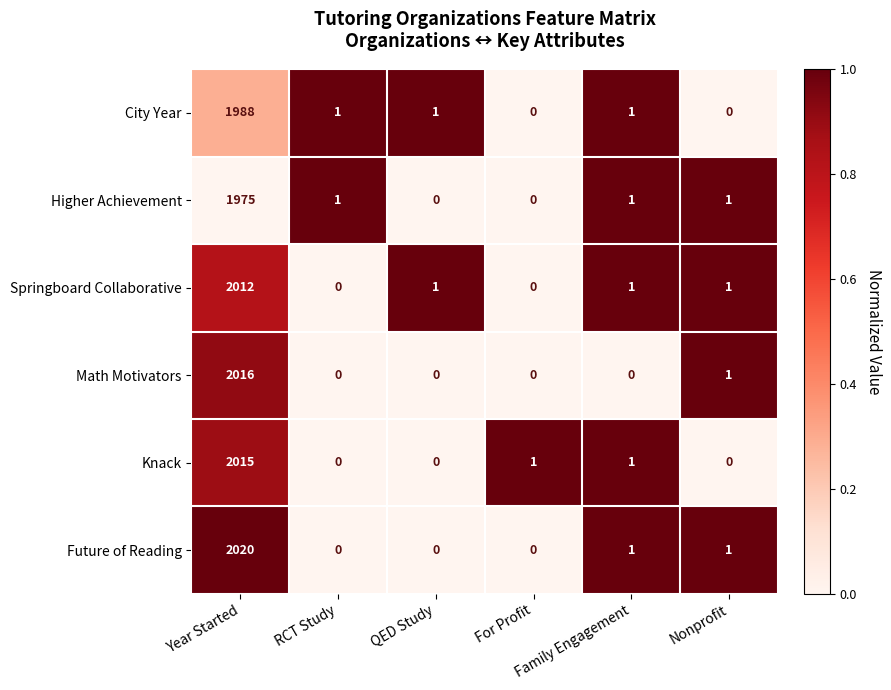

Which series changed the most between Year Started and For Profit?

Future of Reading